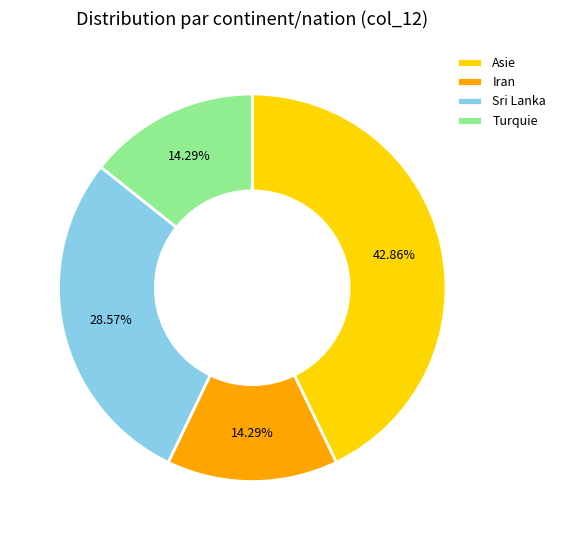

How many slices are in this pie chart?

4